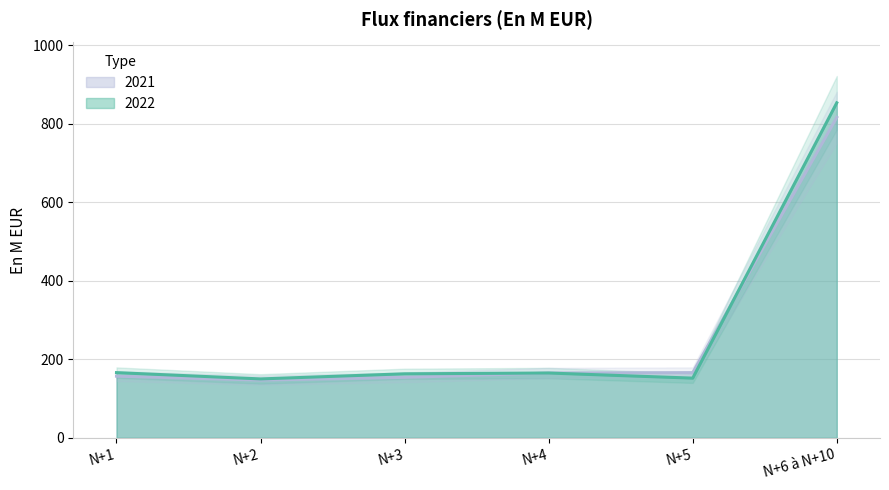

How many intersections are there between 2021 and 2022?

1